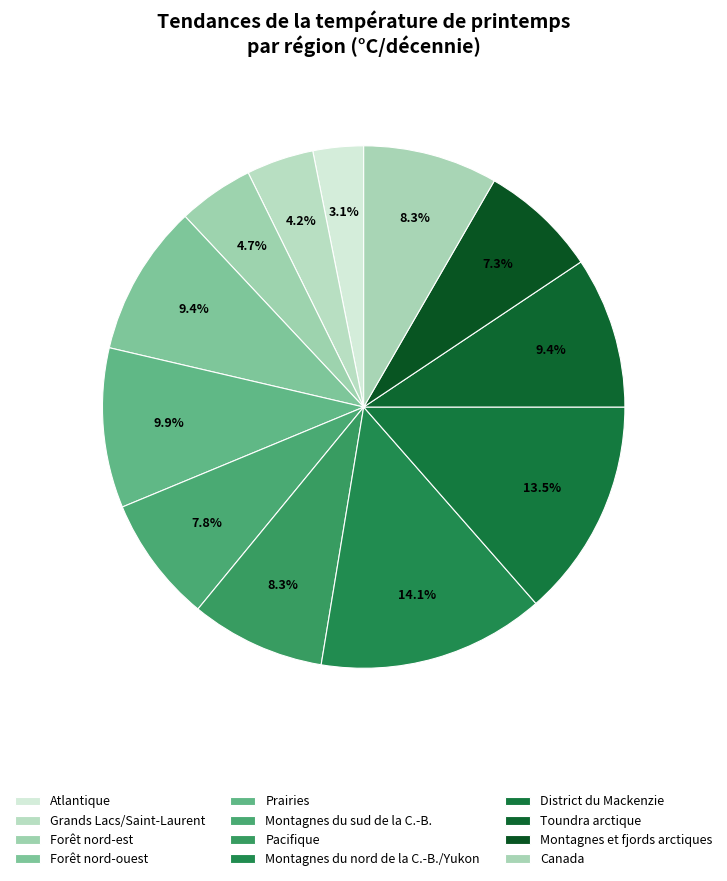

Count the number of slices in the pie.

12